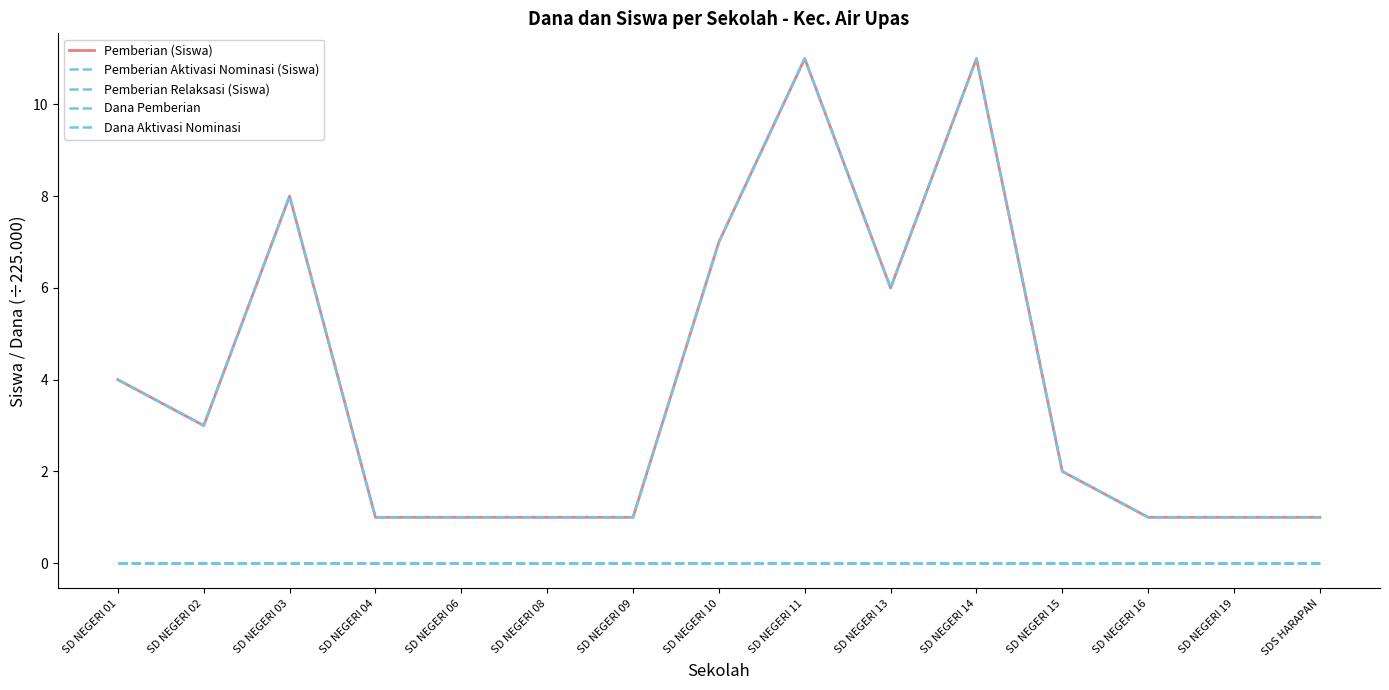

What is the label of the 3rd point from the left?

SD NEGERI 03